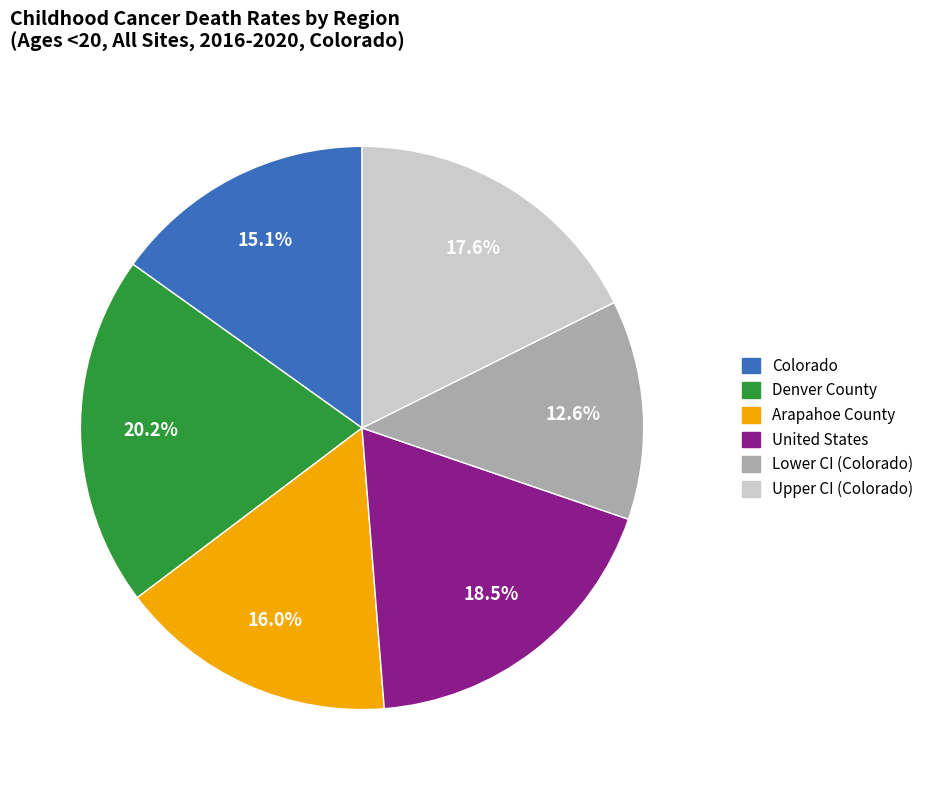

To the nearest percent, what is the average slice percentage?

17%